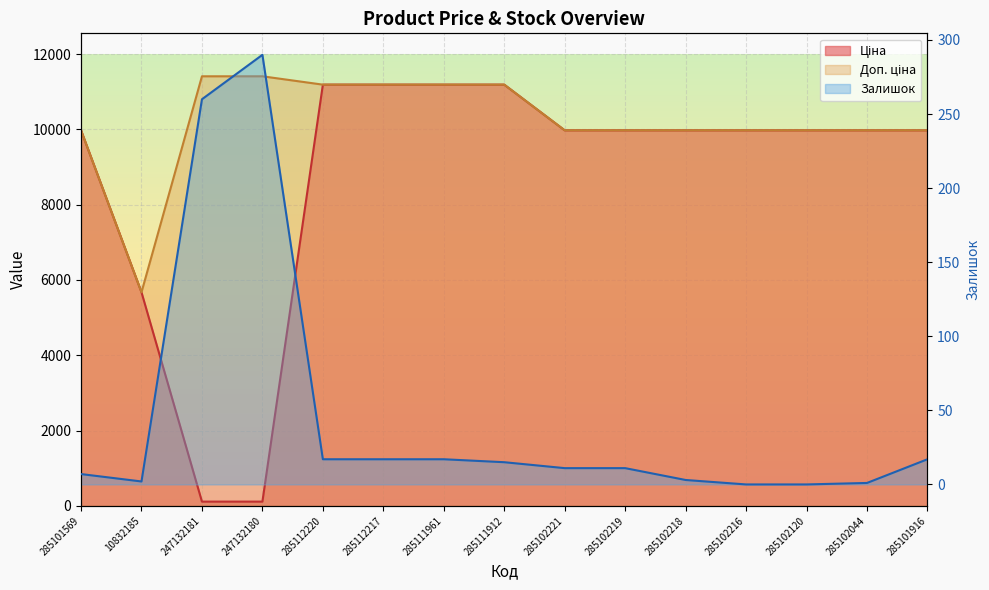

Does the chart display data point markers on the line(s)?

No